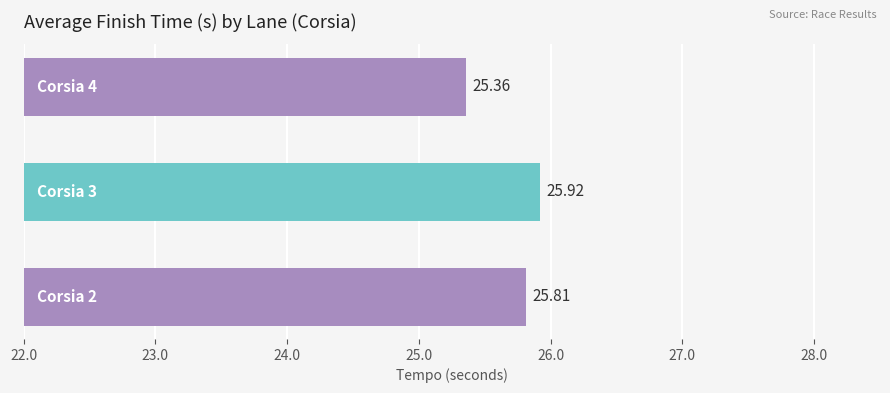

What is the difference between the maximum and minimum values?

0.6